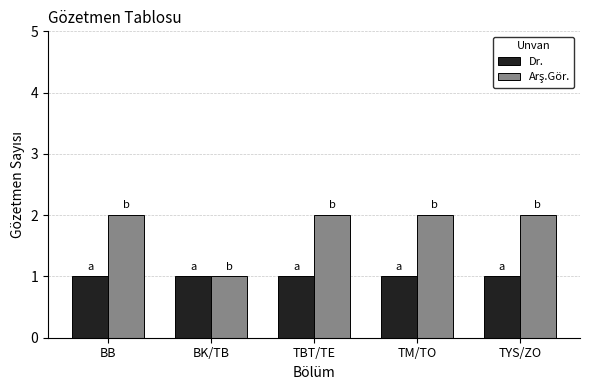

Are the bars horizontal?

No